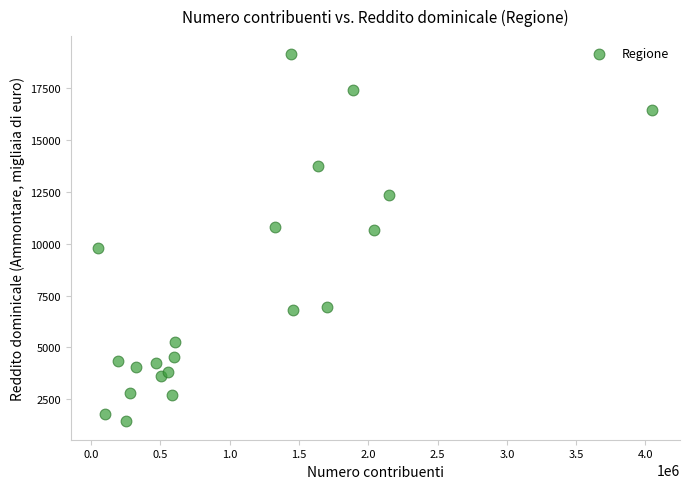

What is the range of Y values (max minus min)?

17669